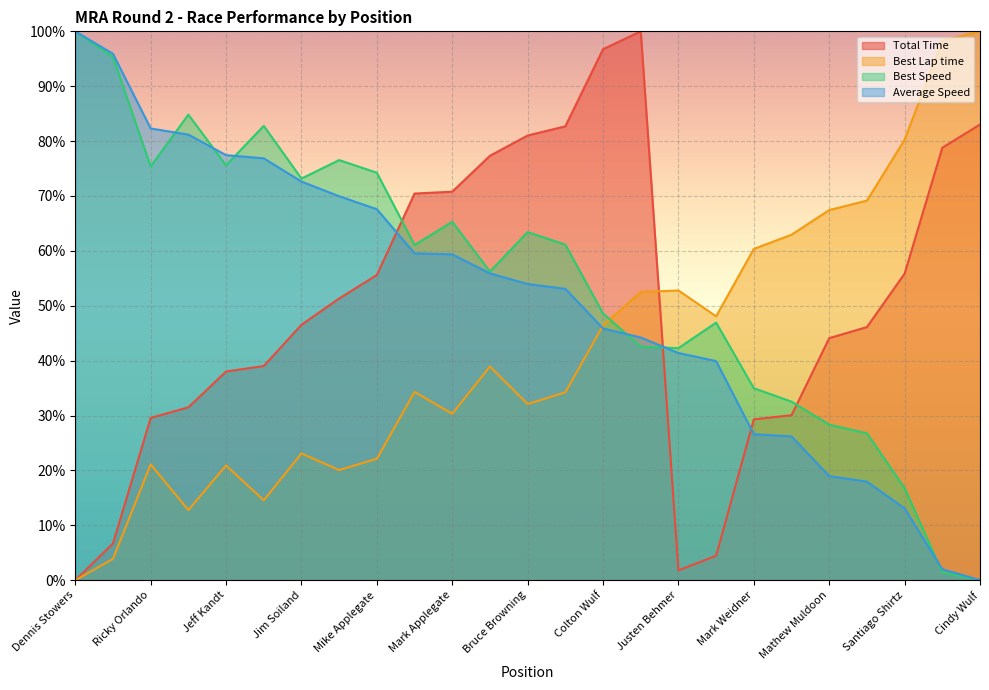

What is the difference between the second highest and second lowest values in the Best Speed series?

93.9